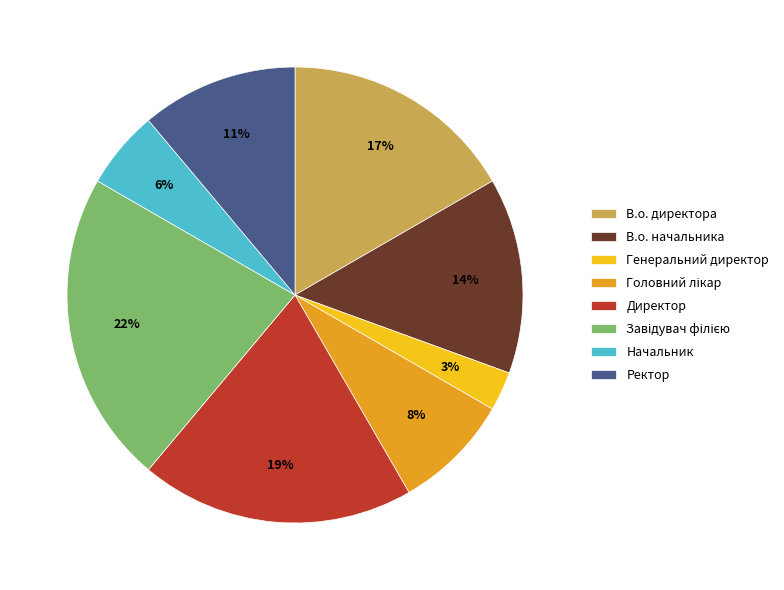

Is the sum of Генеральний директор and В.о. директора greater than half?

No